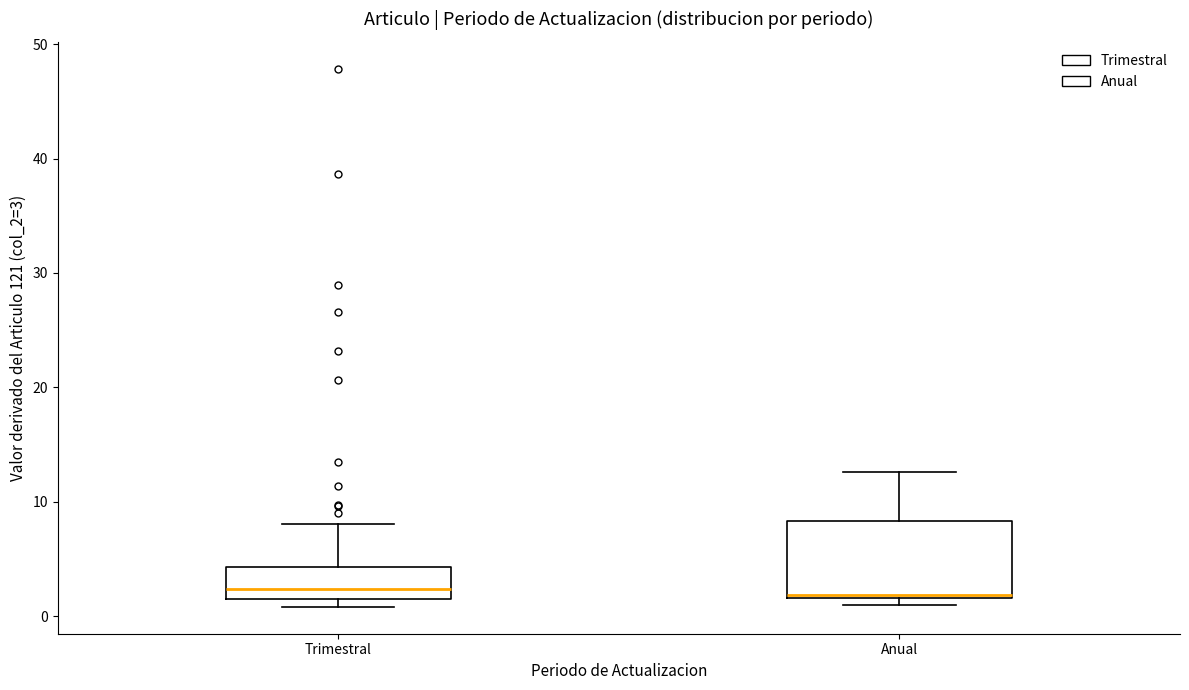

Reading left to right, read every box against the y-axis: the position of its median line, the range the box covers, and the ends of its whiskers. The values are not printed on the chart, so give them approximately, as read against the axis.

Trimestral: median 2 (just above the box's lower edge), box 2 to 4, whiskers 1 to 8
Anual: median 2, box 2 to 8, whiskers 1 to 13